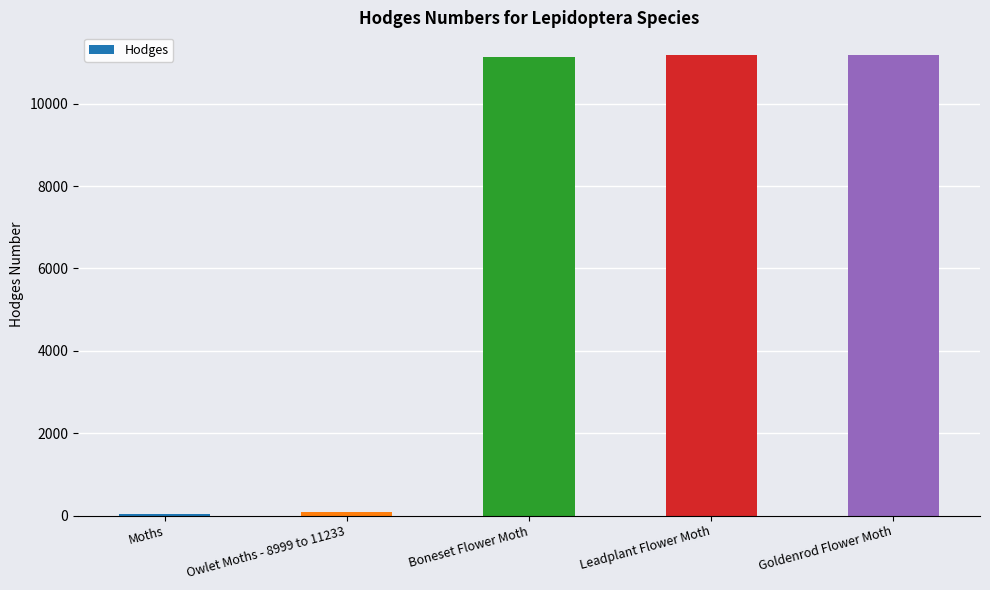

At which label does the data first exceed 11148?

Boneset Flower Moth